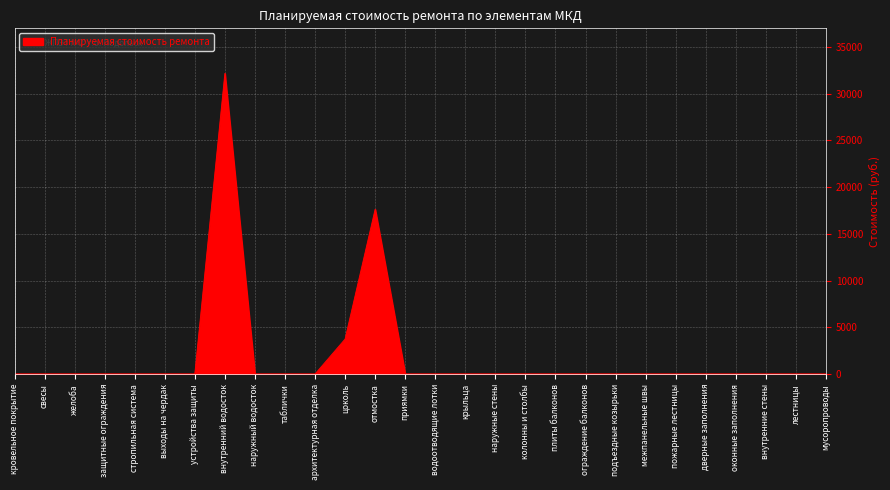

At which category does the chart reach its peak across all series?

внутренний водосток